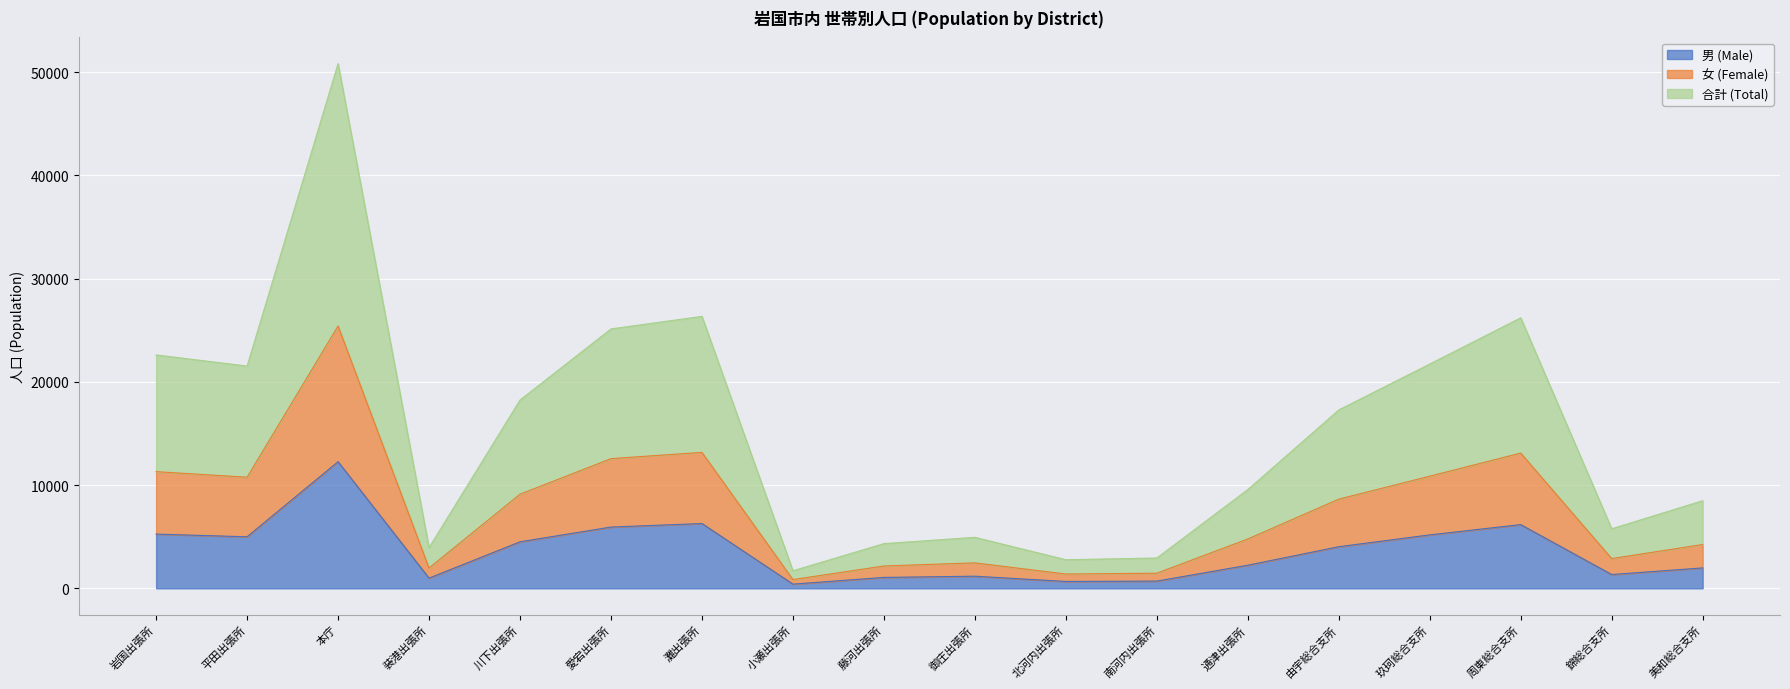

At which label is 男 (Male) closest to 6339?

灘出張所